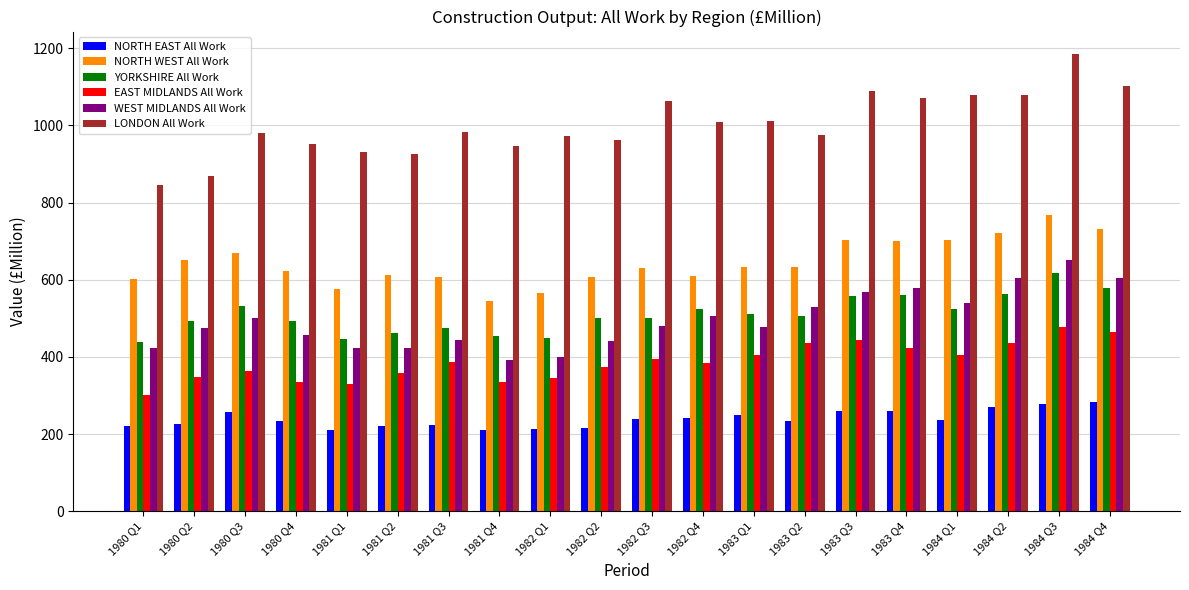

What is the difference between the highest and lowest values at 1982 Q4?

768